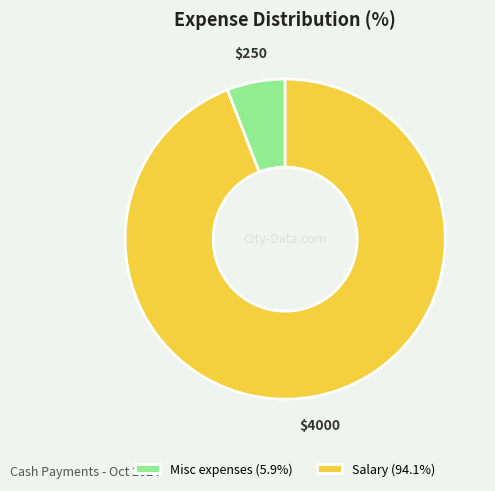

Is it true that Misc expenses is 6% of the pie?

True